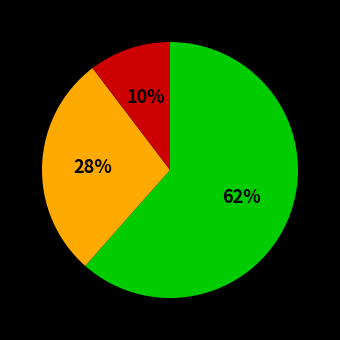

To the nearest percent, what is the average slice percentage?

33%